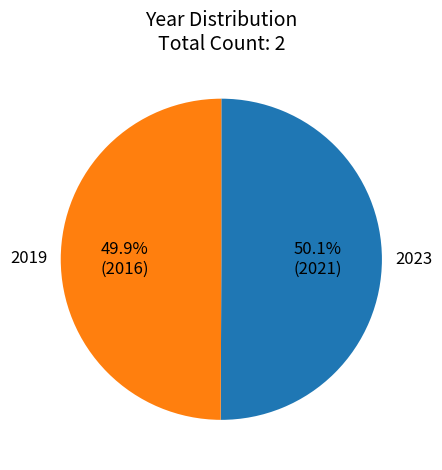

To the nearest percent, what percentage of the pie is 2019?

50%